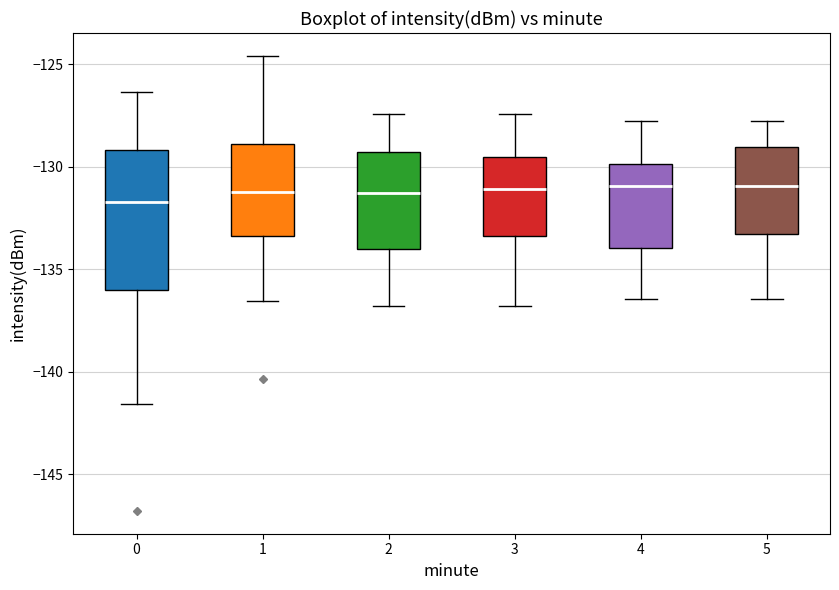

Comparing the boxes themselves (not the whiskers), which one is the tallest?

0